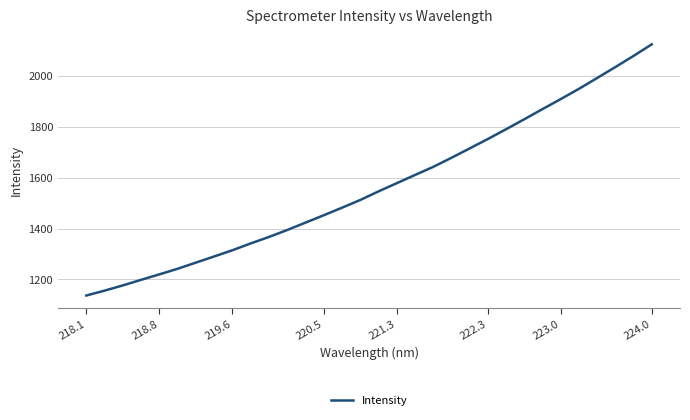

Is this an area chart (filled region under the line)?

No